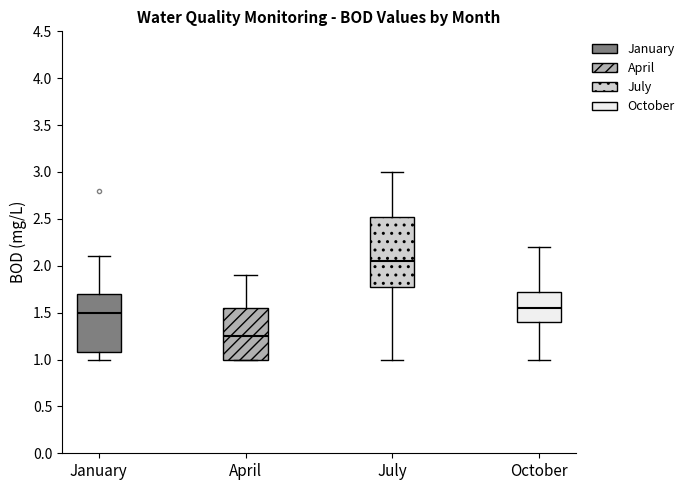

Comparing the boxes themselves (not the whiskers), which one is the tallest?

July